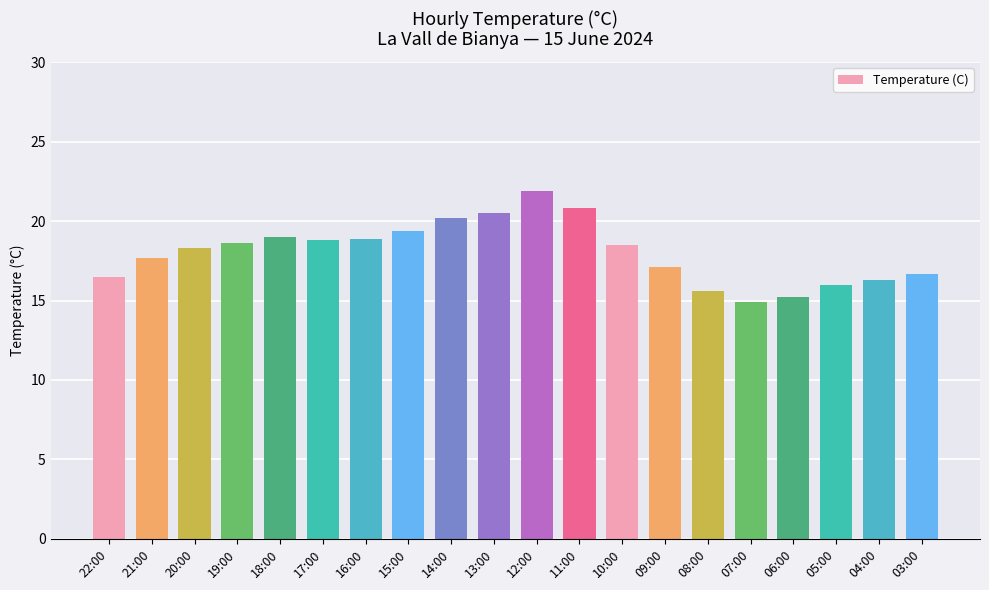

What is the minimum value shown in the chart?

14.9